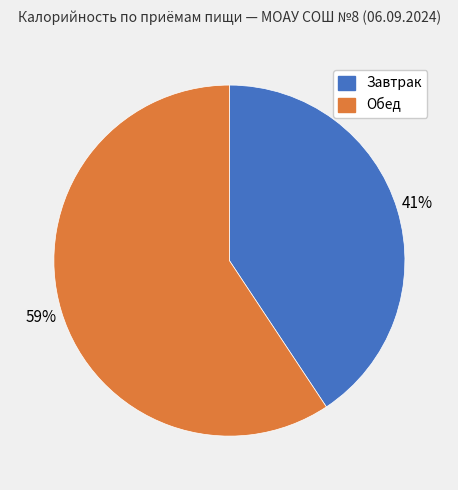

What is the largest slice in the pie chart?

Обед